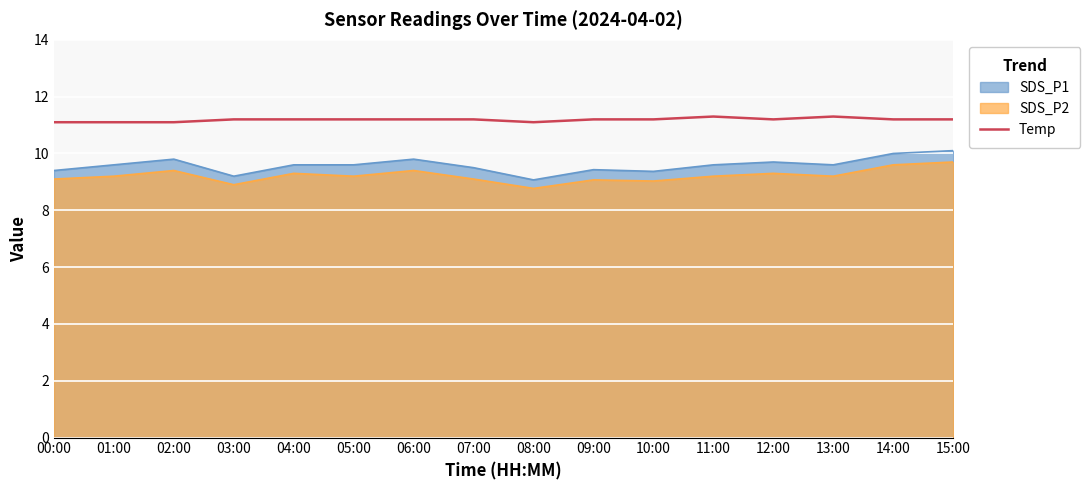

Is it true that the value at 10:00 is 11.2?

True